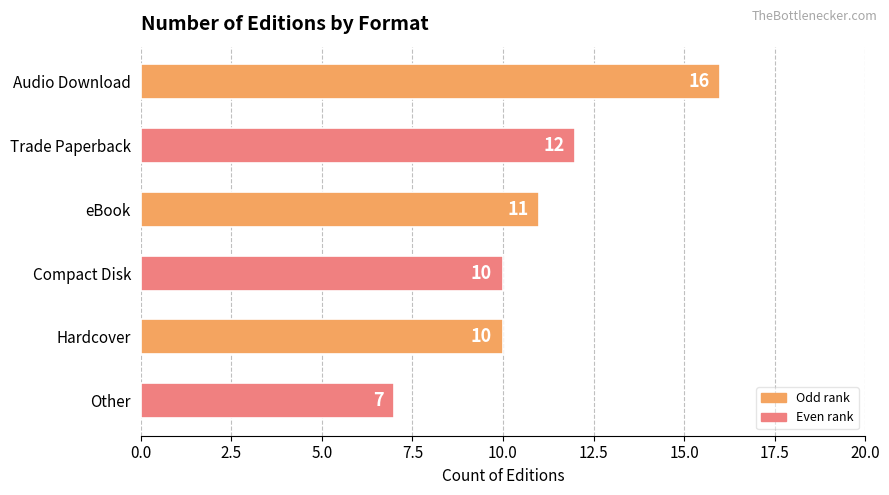

What is the label of the 1st bar from the bottom?

Other